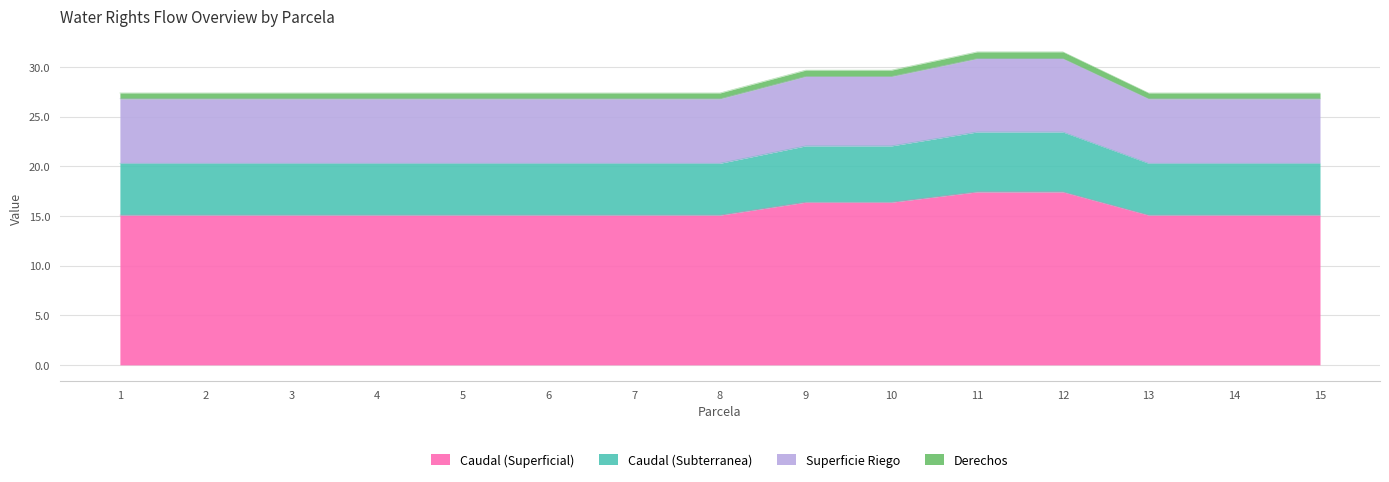

What is the highest value of the Caudal (Superficial) series?

17.4